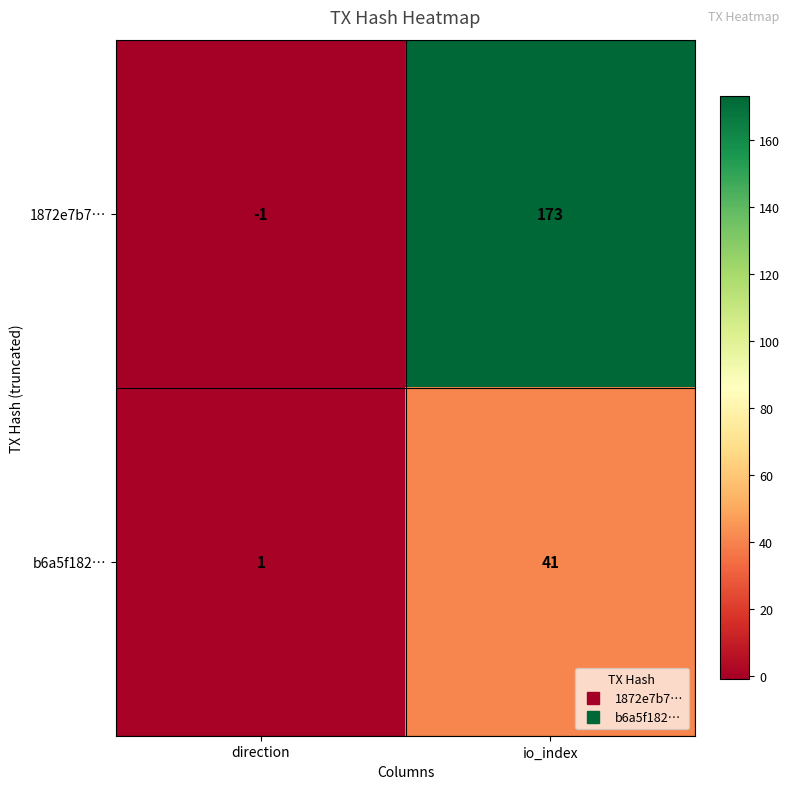

Reading right to left, extract all data points from this chart.

1872e7b7…: 173	-1
b6a5f182…: 41	1